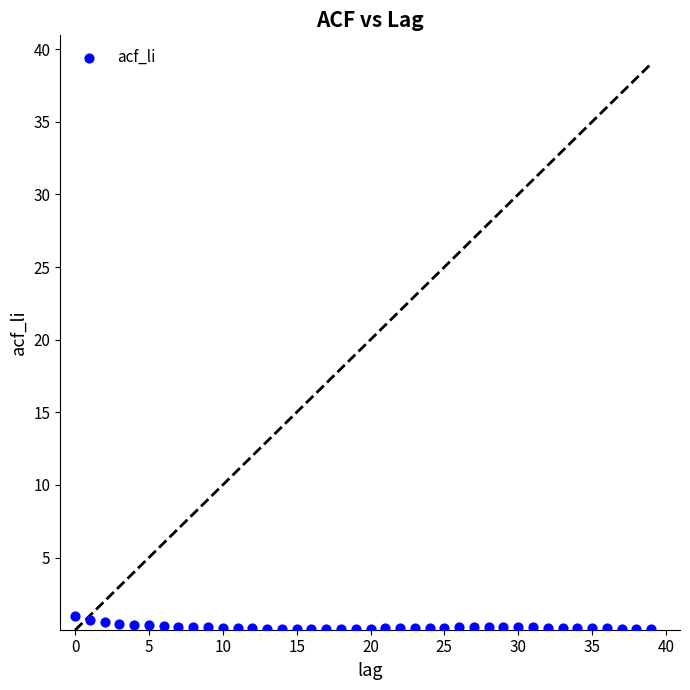

What is the range of Y values (max minus min)?

0.9